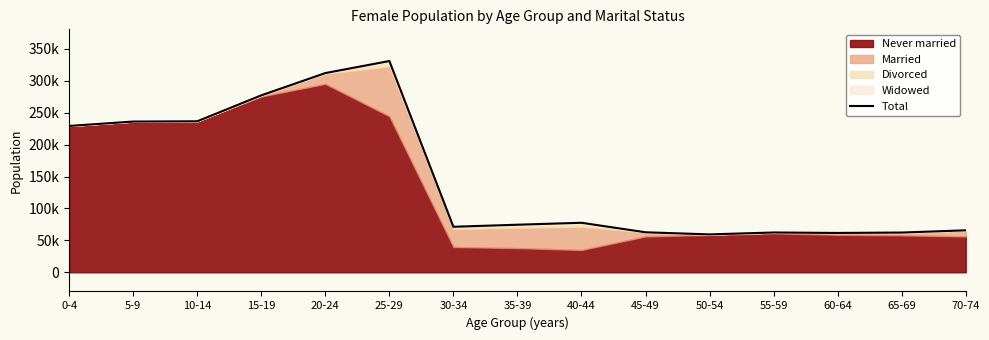

Which category has the lowest value across all series?

50-54